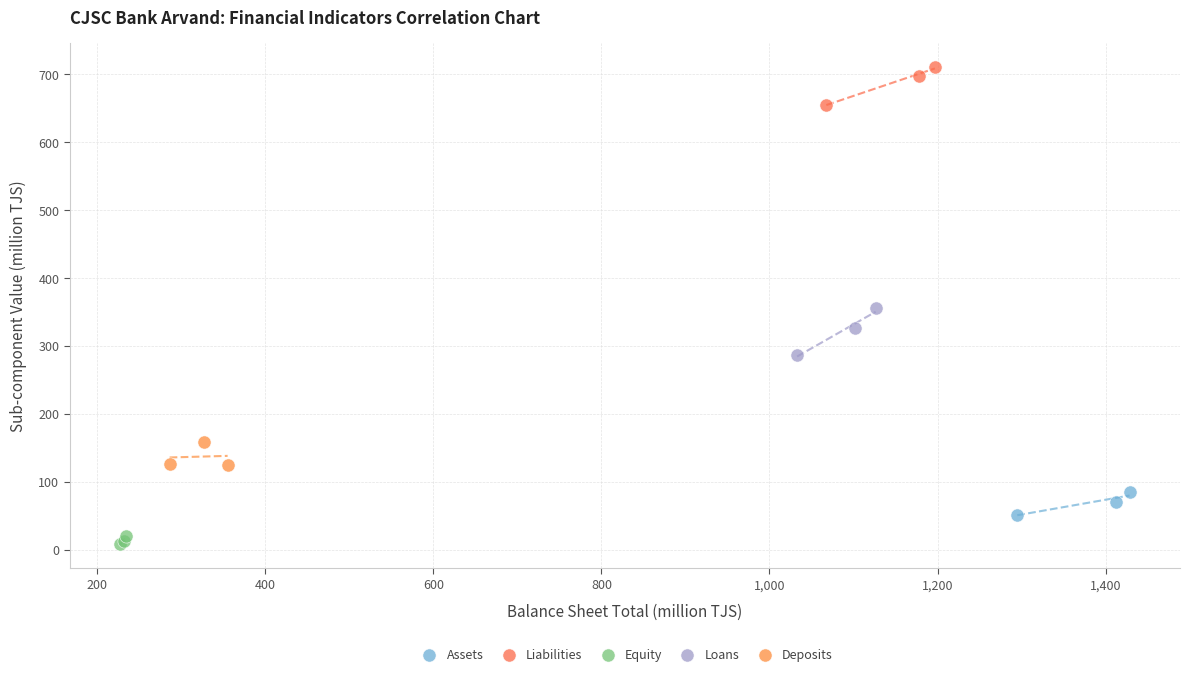

Which series contains the highest Y value?

Liabilities